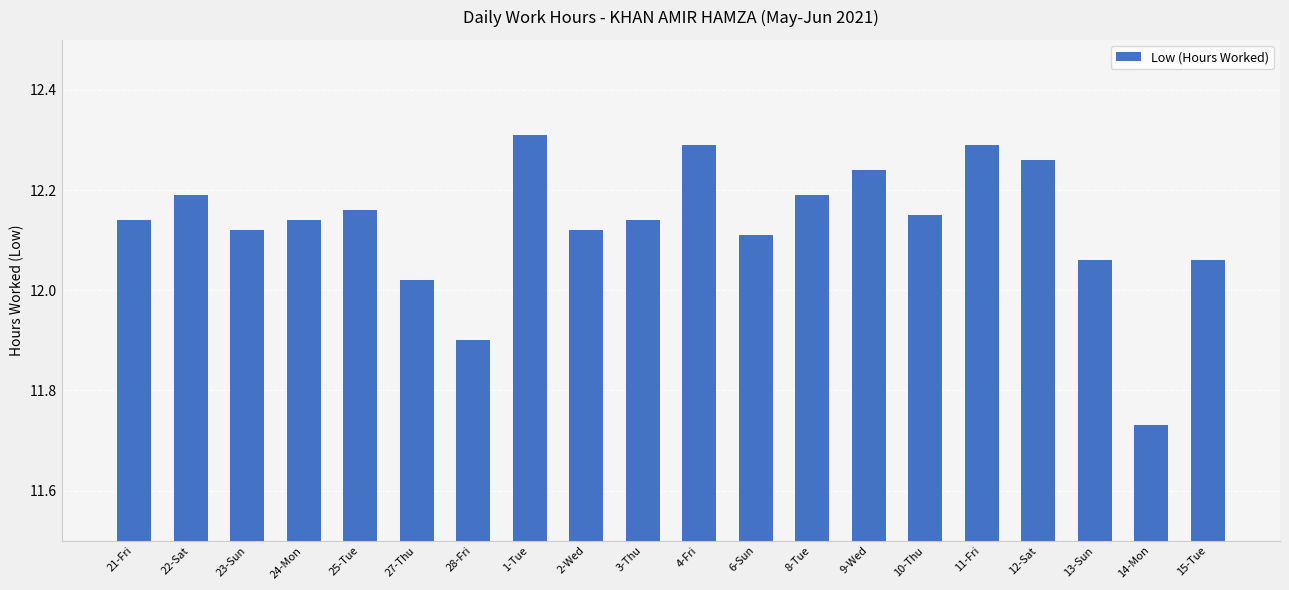

Between 21-Fri and 10-Thu, which is larger?

10-Thu